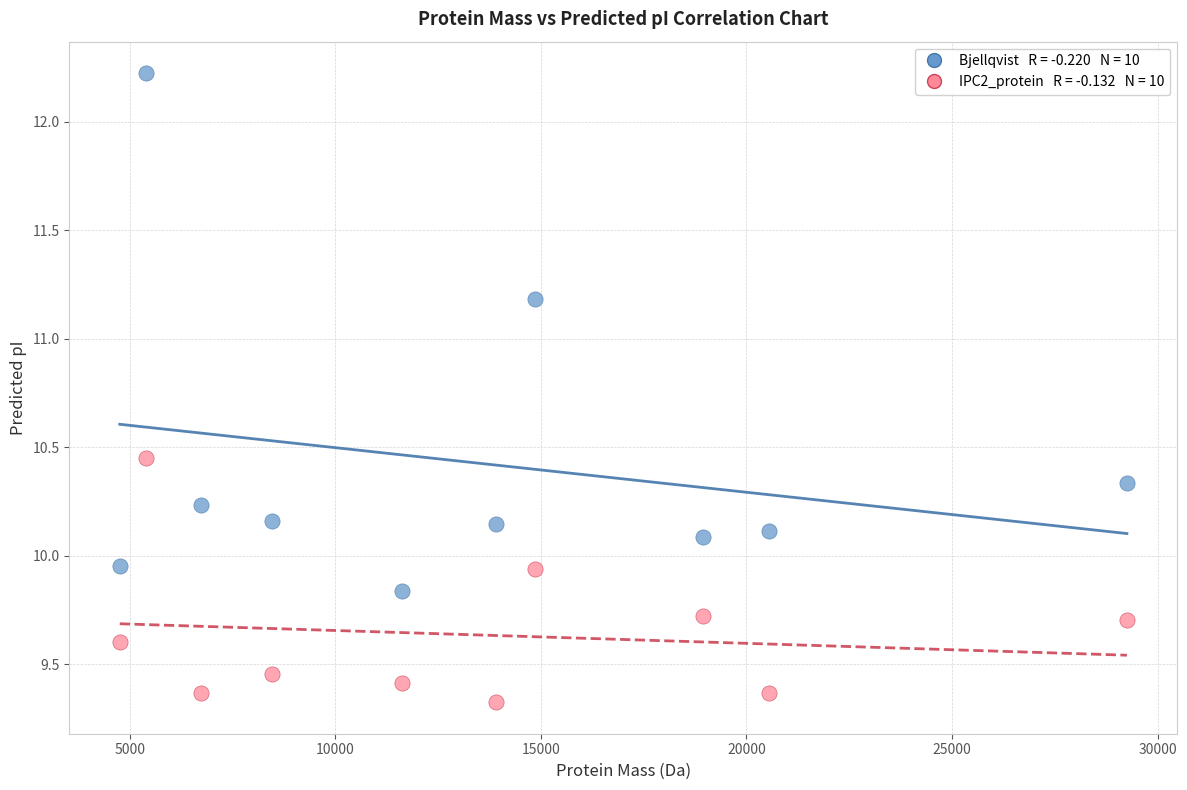

Across all data points, what is the range of X values (max minus min)?

24501.9